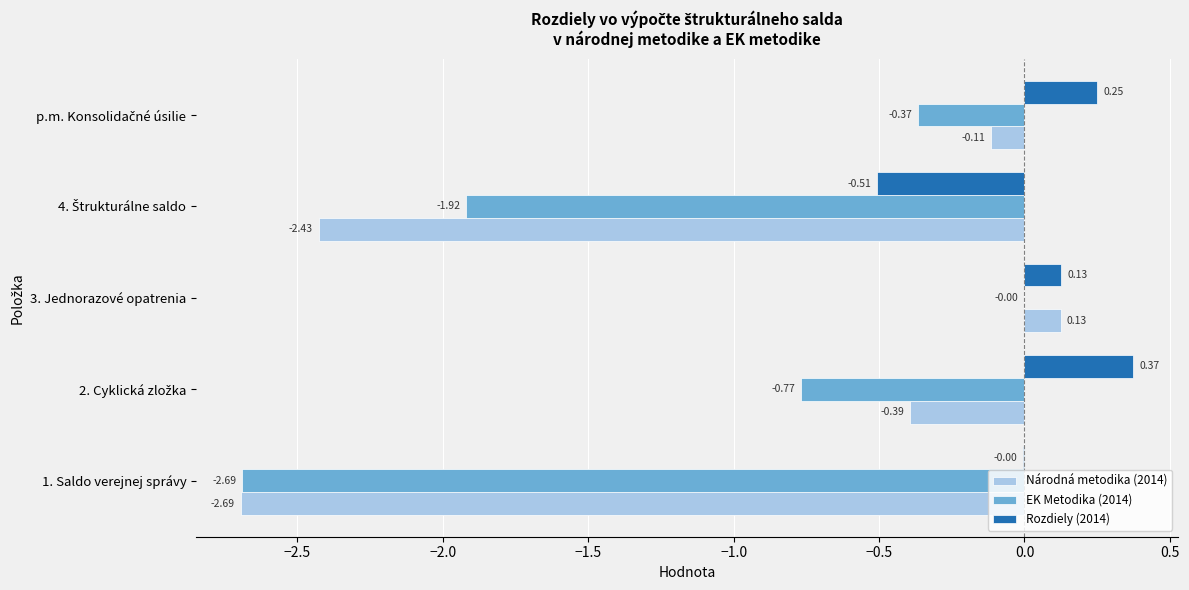

Which series has the largest total across all categories?

Rozdiely (2014)